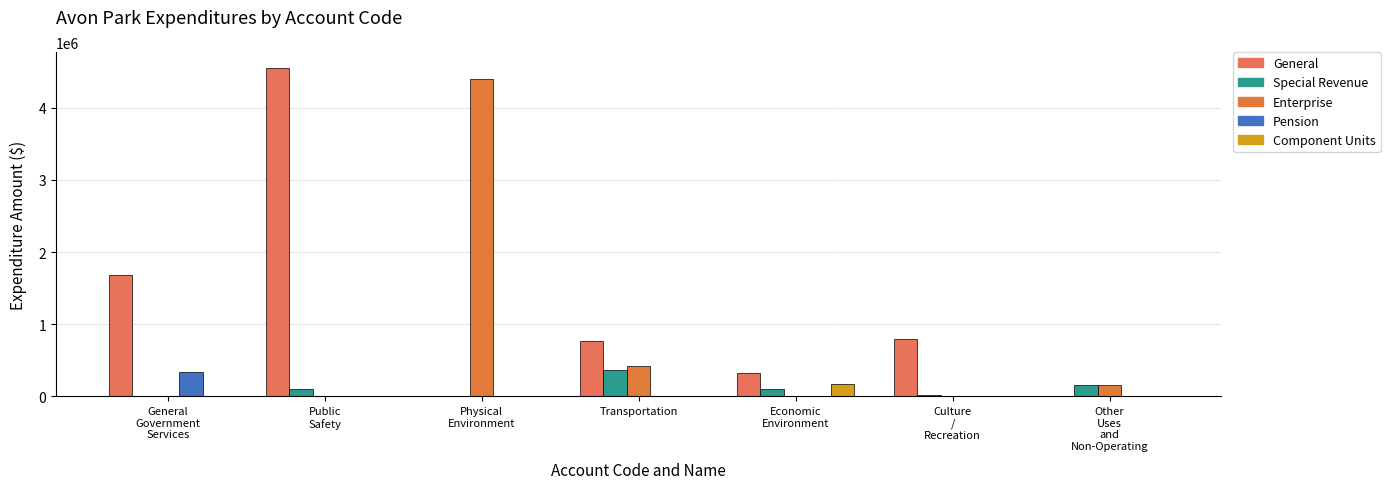

What is the total value across all series at General
Government
Services?

2027588